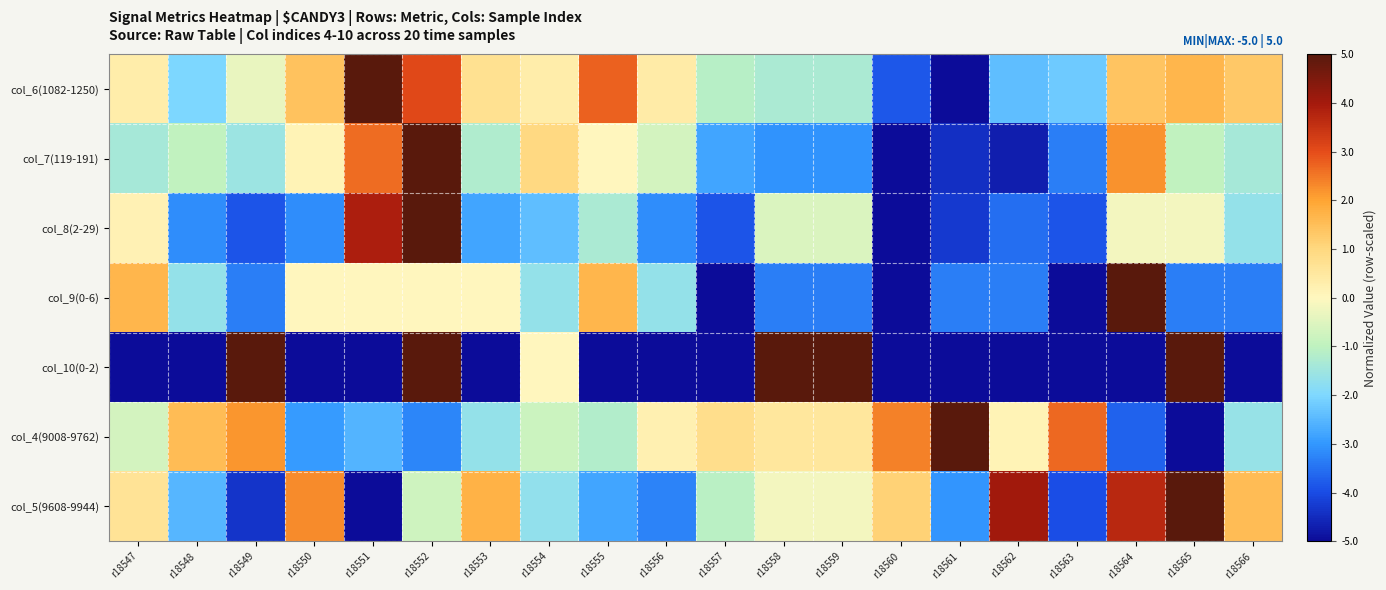

At r18563, list the series in order from largest to smallest.

col_4(9008-9762), col_6(1082-1250), col_7(119-191), col_8(2-29), col_5(9608-9944), col_9(0-6), col_10(0-2)